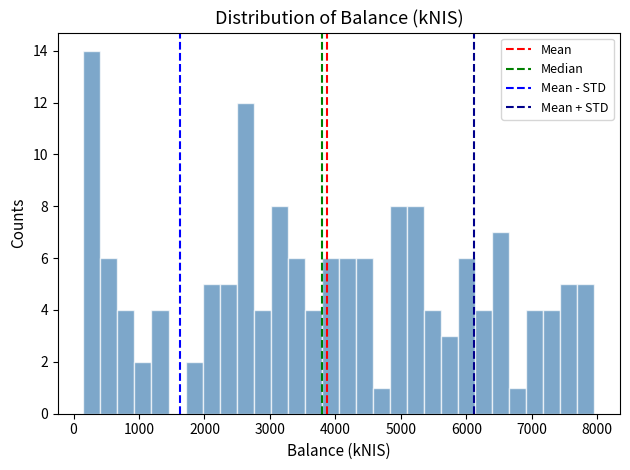

Read against the x-axis, roughly where is the centre of the tallest bar?

300